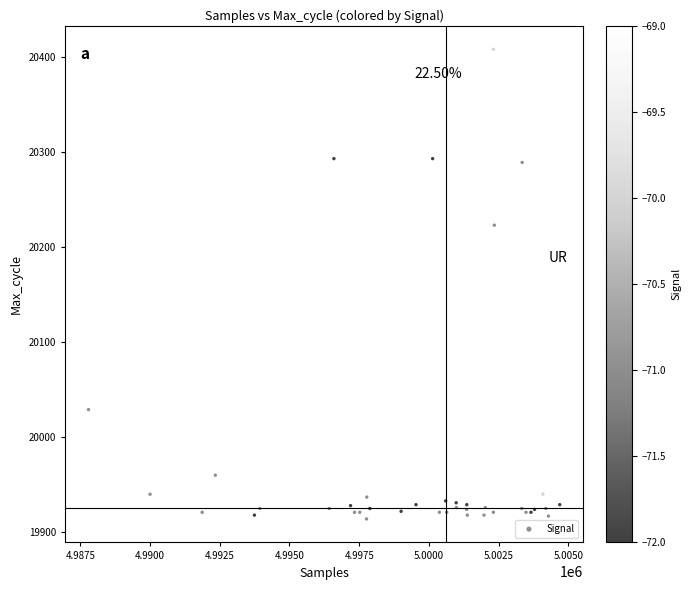

What Y value in the scatter plot is closest to 20161?

20223